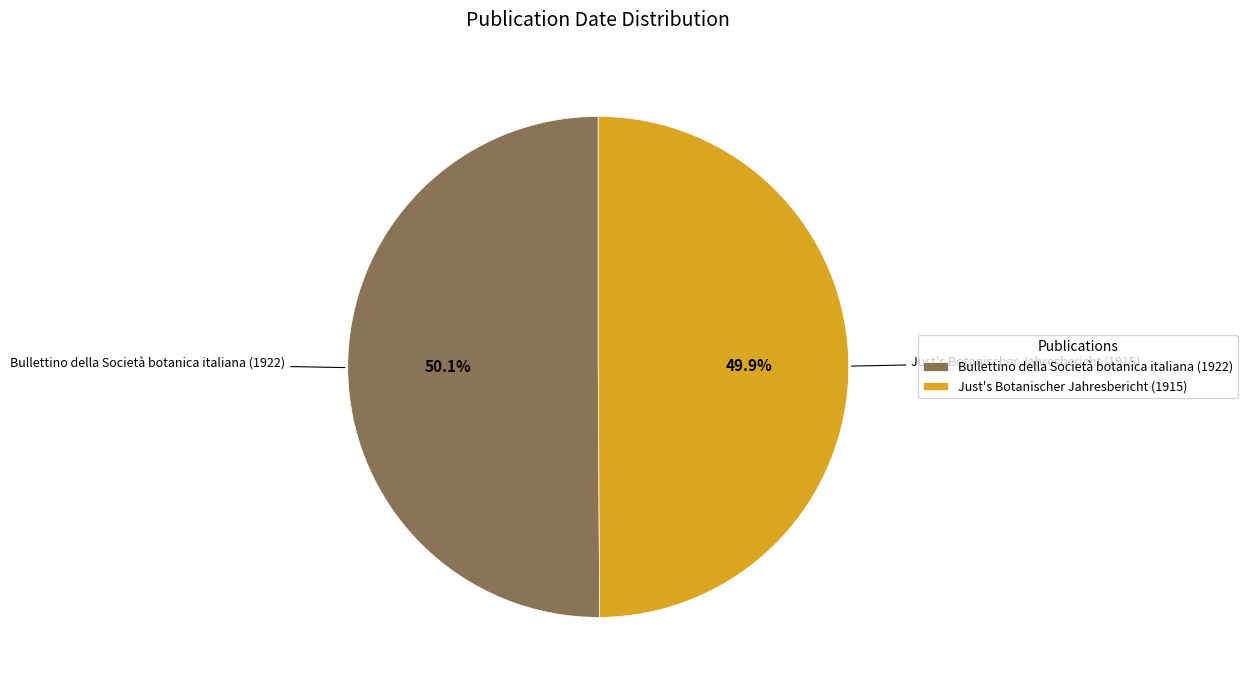

Is there any slice that represents more than half of the pie?

Yes